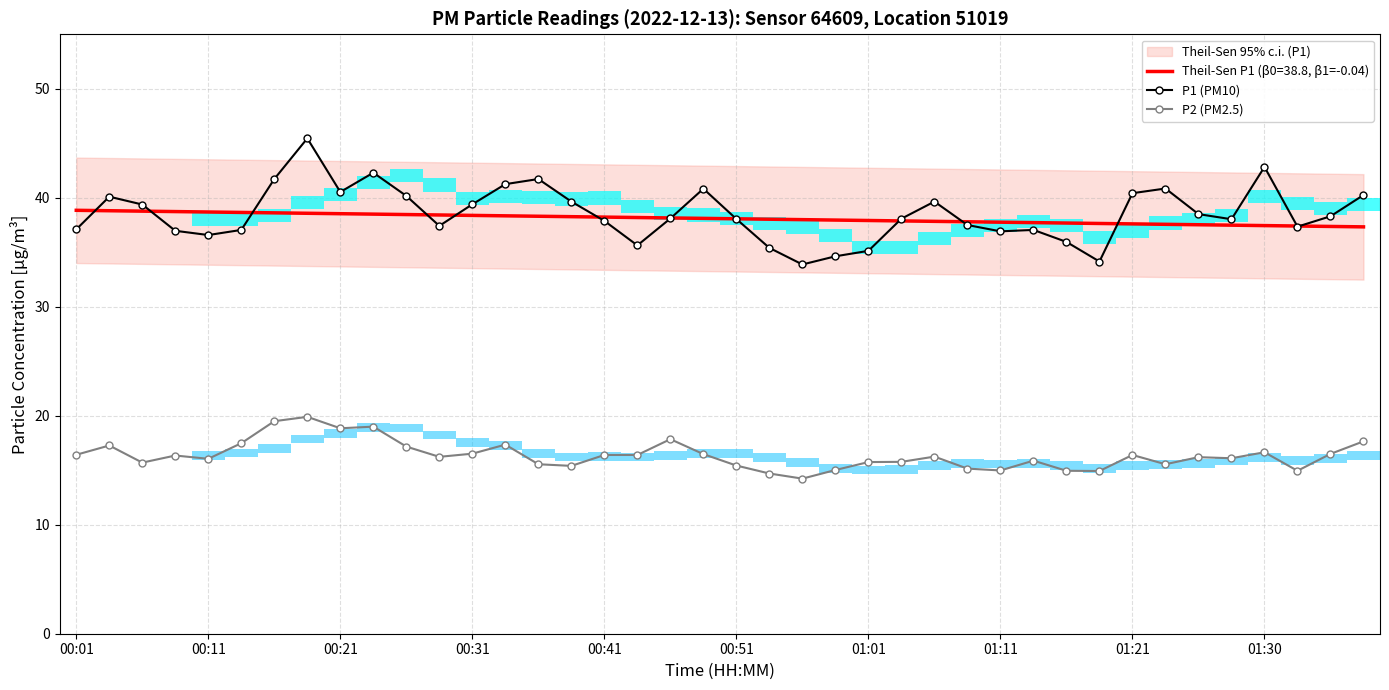

What is the sum of all P1 (PM10) values?

1542.2